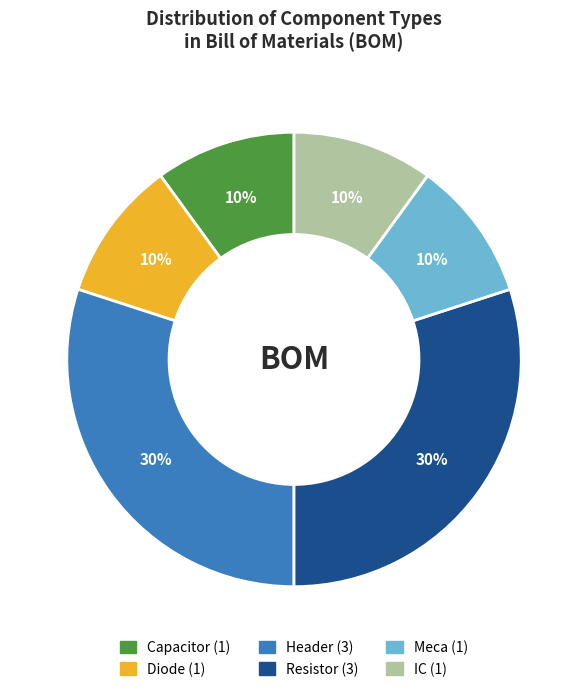

Is the sum of Resistor and IC greater than half?

No